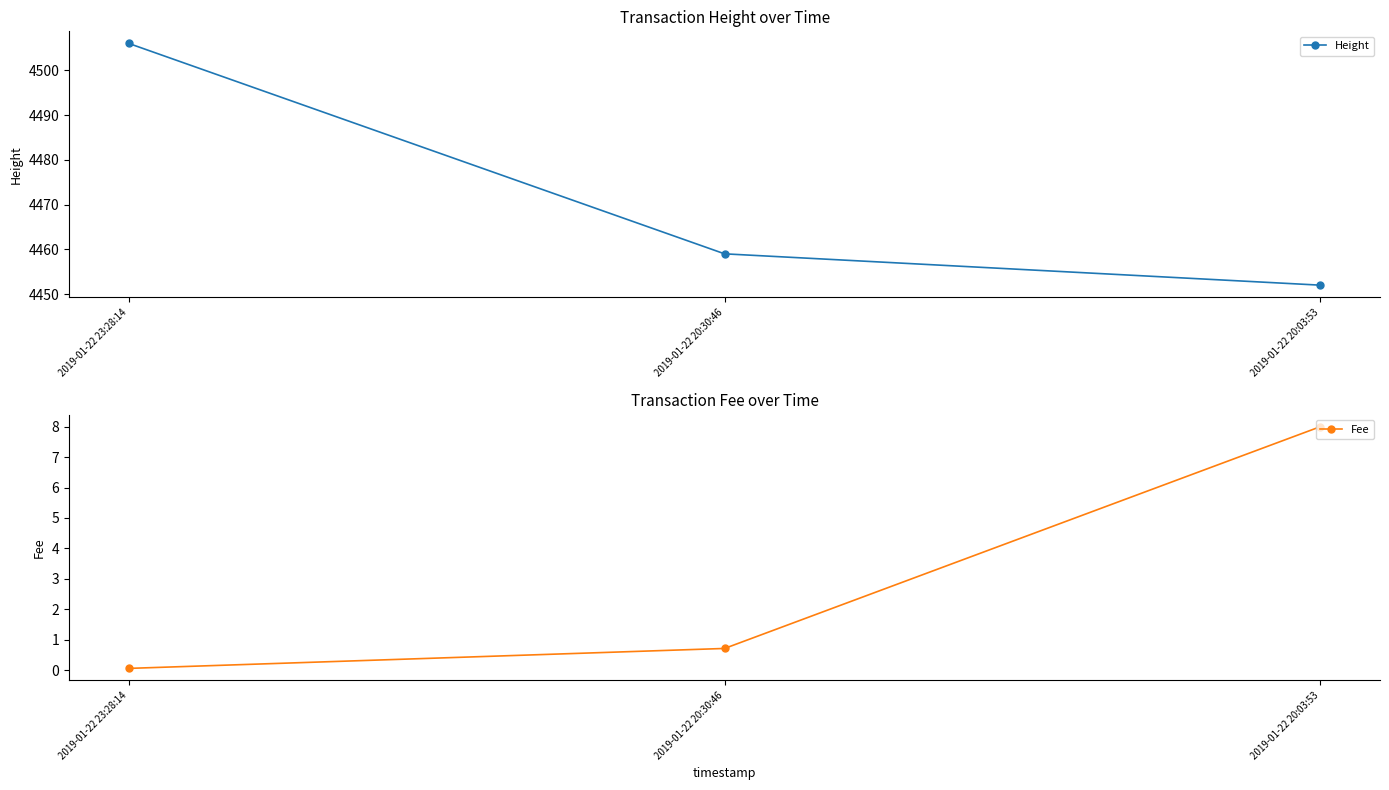

At how many categories does at least one series exceed 2585?

3